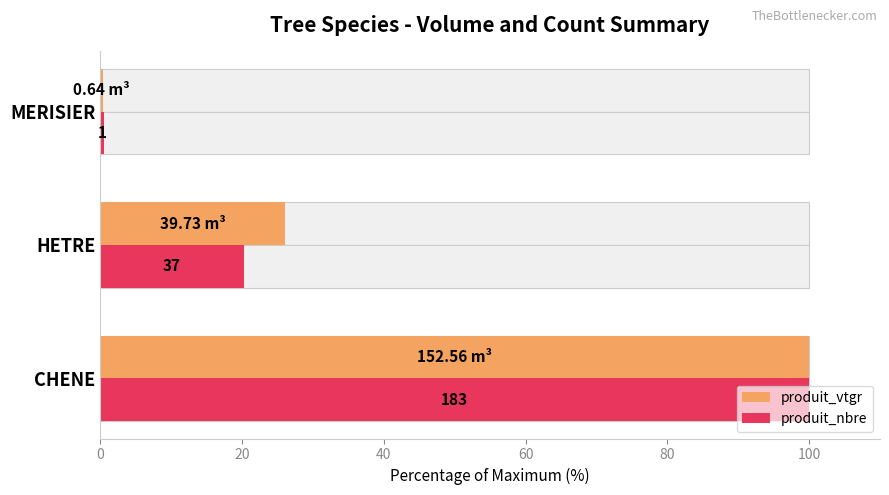

List the series in order of their overall mean, highest first.

produit_vtgr, produit_nbre